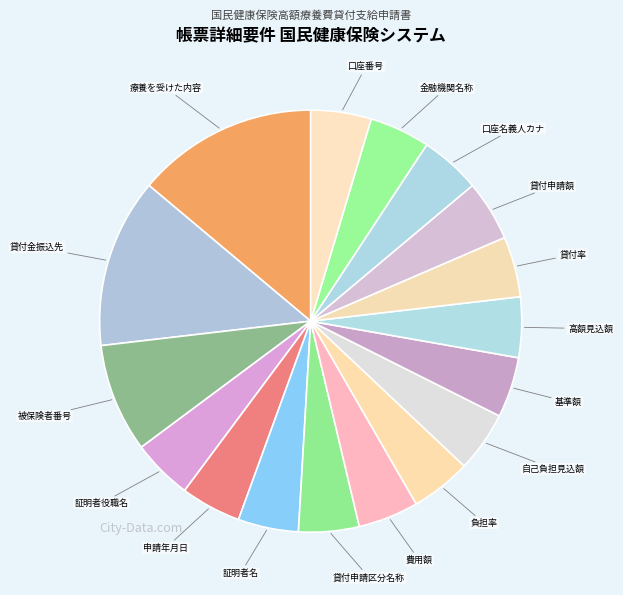

What is the largest slice in the pie chart?

療養を受けた内容